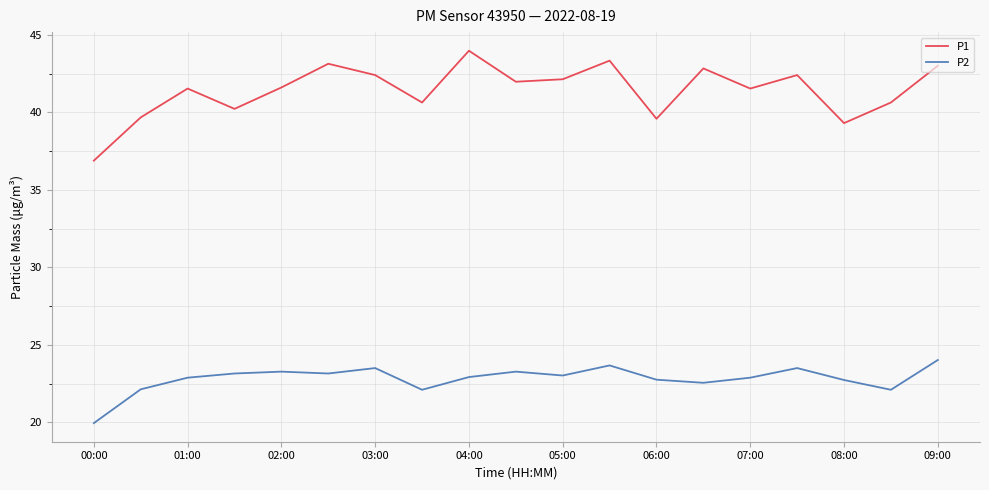

True or false: P1 and P2 intersect in this chart.

False